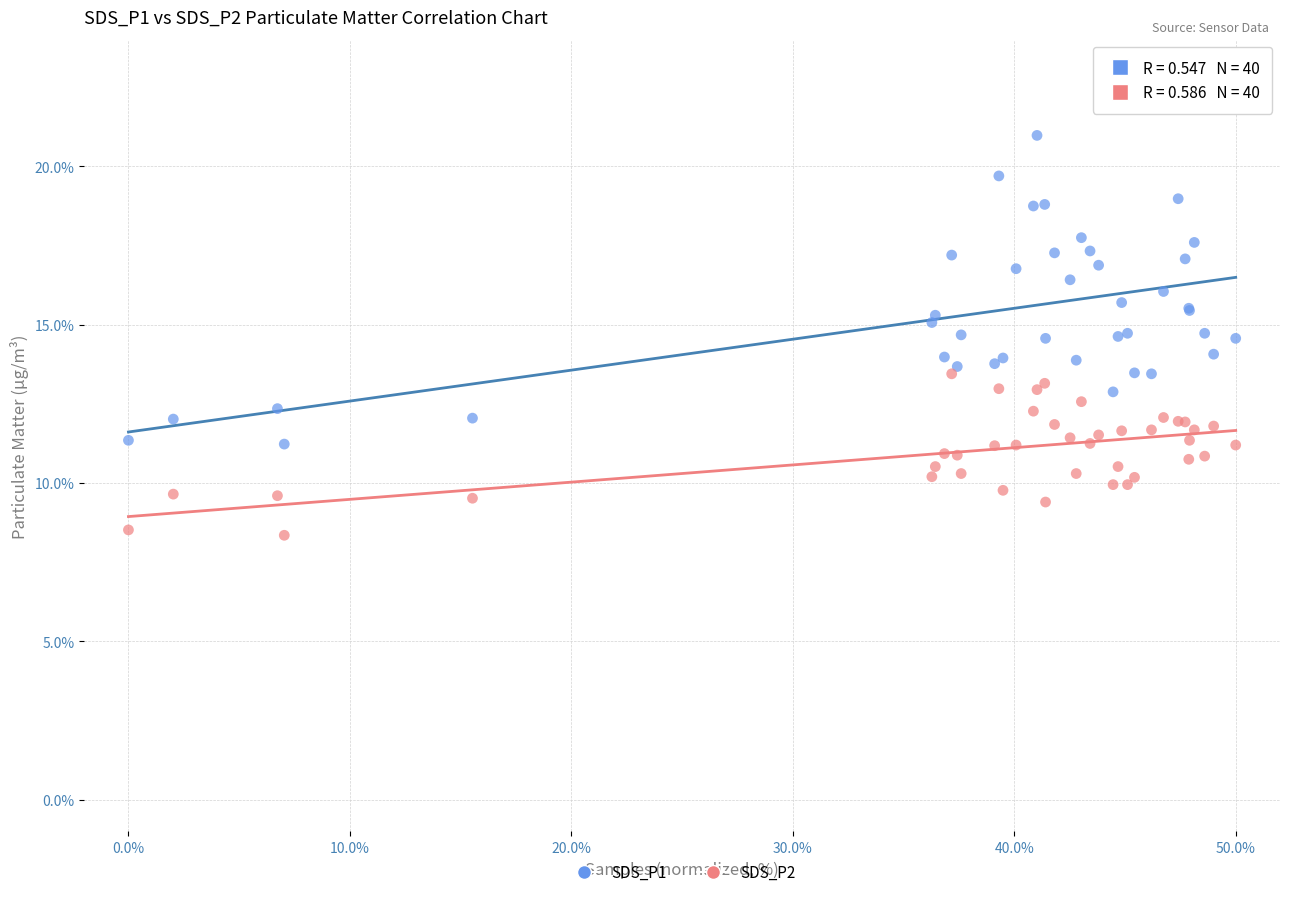

Which series reaches the minimum Y coordinate?

SDS_P2